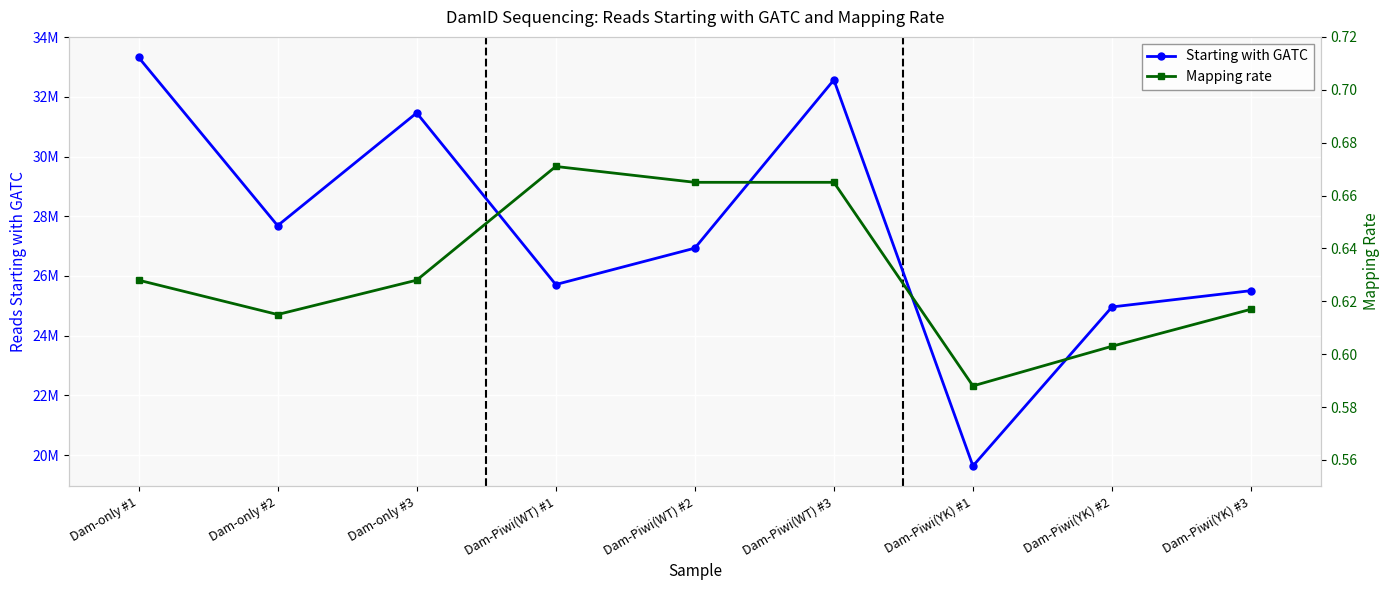

What is the minimum value for Starting with GATC?

19633176.0